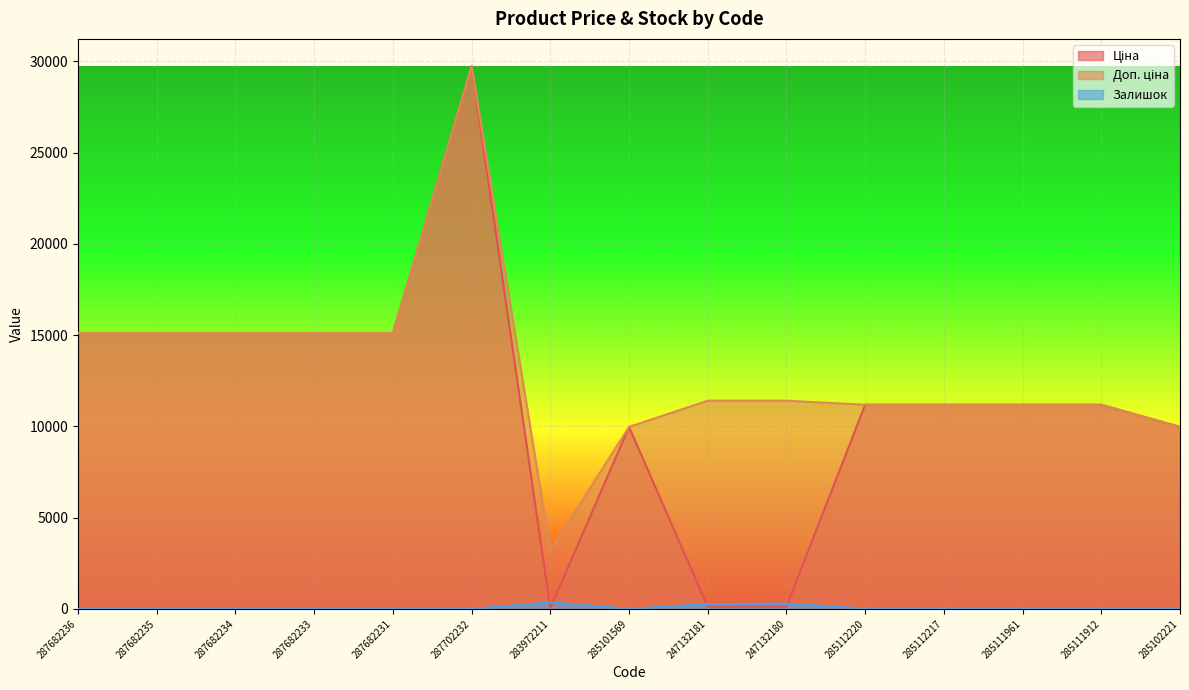

At which category does Залишок reach its first local valley?

285101569